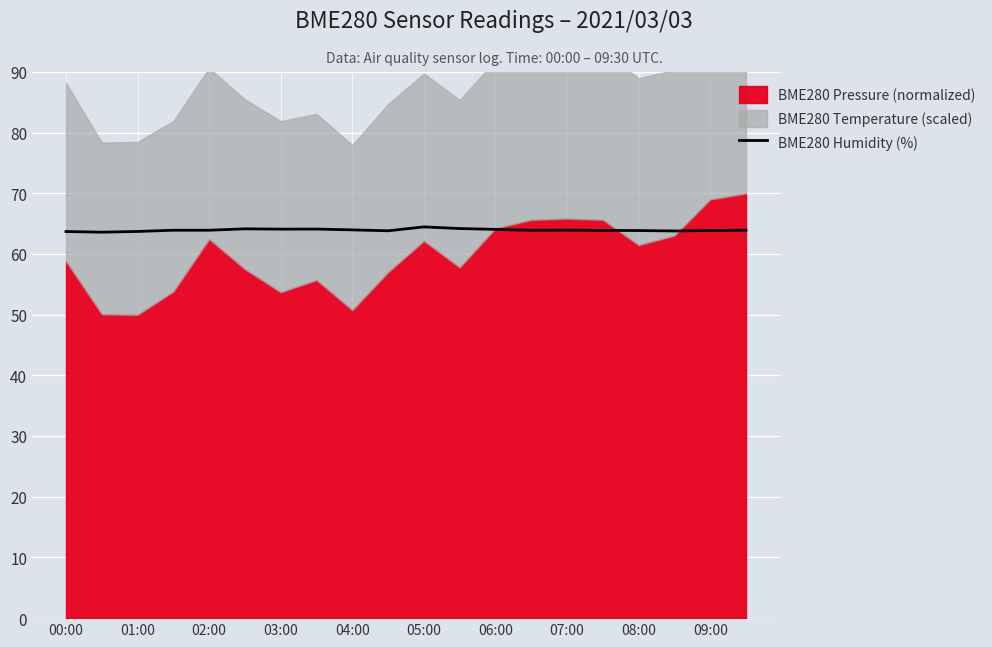

What is the lowest value of the BME280 Humidity (%) series?

63.6